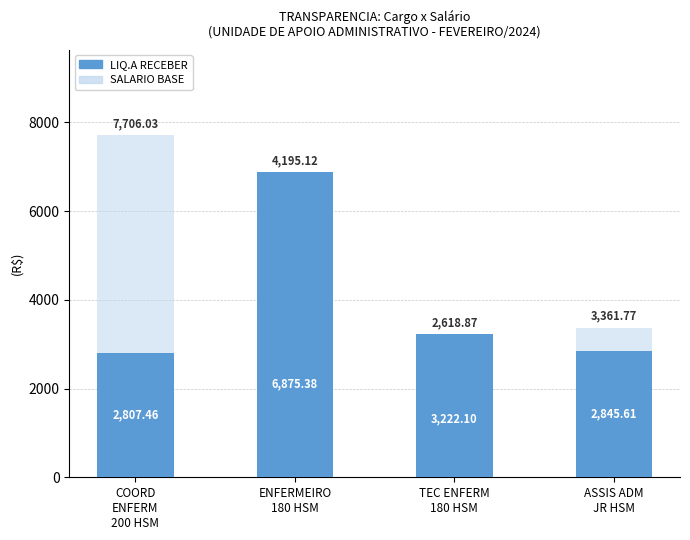

Which label corresponds to the smallest value in the chart?

TEC ENFERM
180 HSM